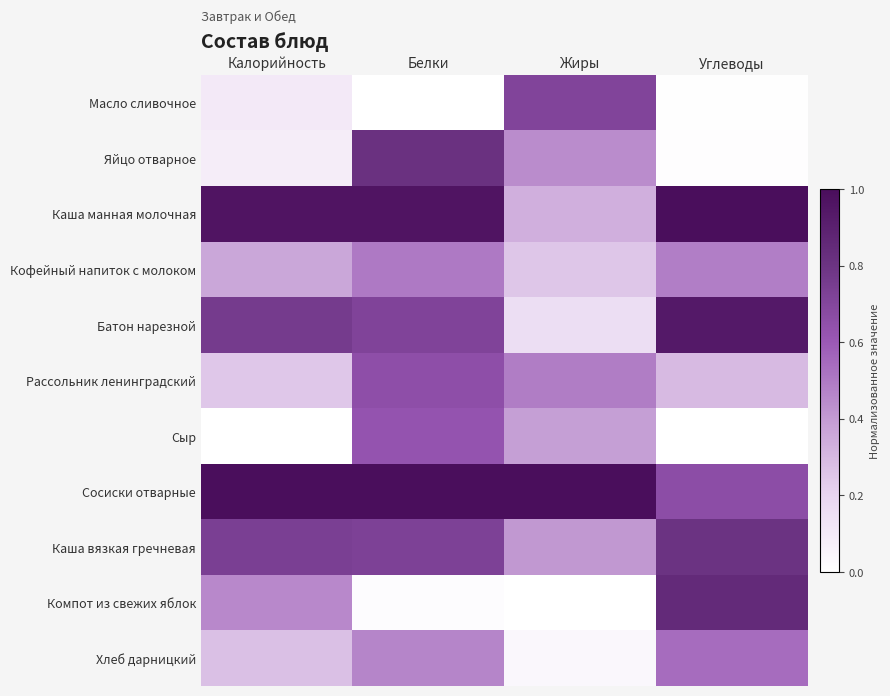

Which series has the largest range (max minus min)?

Компот из свежих яблок